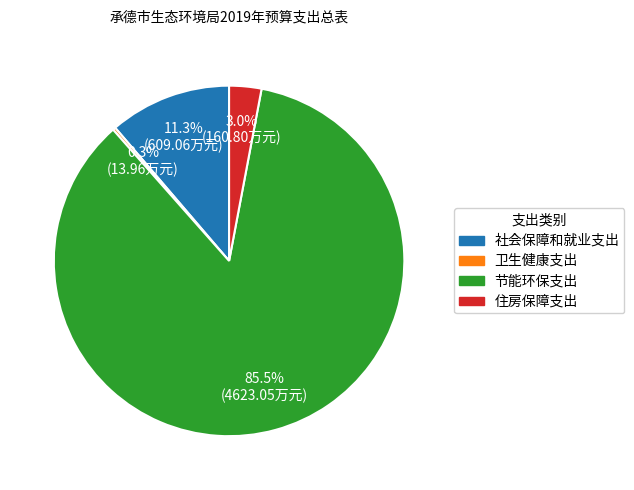

To the nearest percent, what is the combined percentage of 节能环保支出 and 住房保障支出?

88%